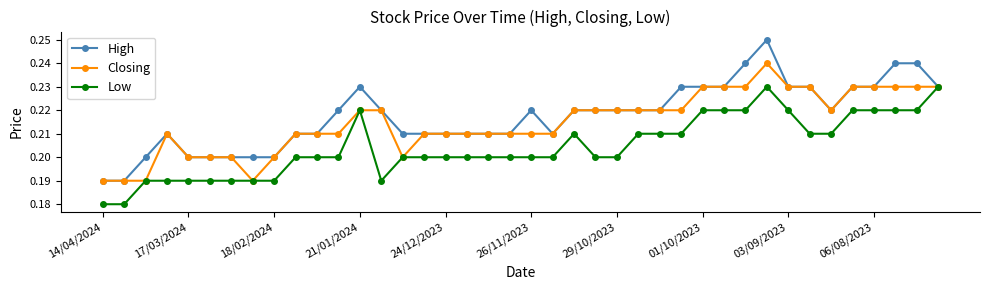

At how many categories does at least one series exceed 0?

40